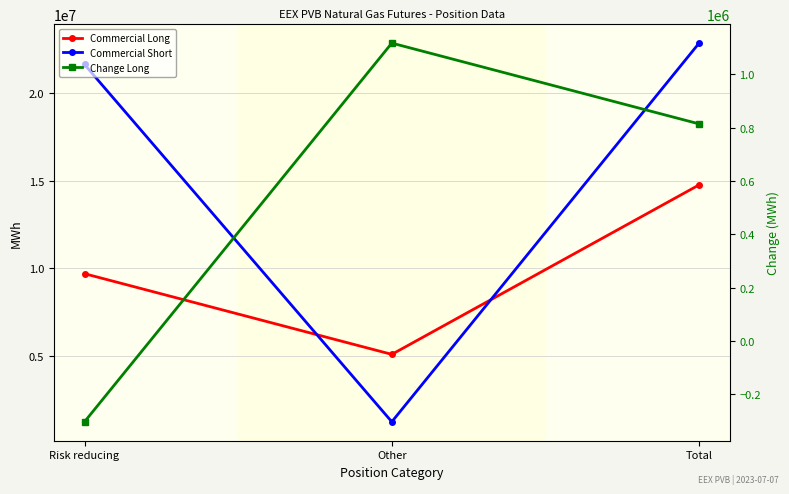

What is the spread (max minus min) of values at Other?

3956010